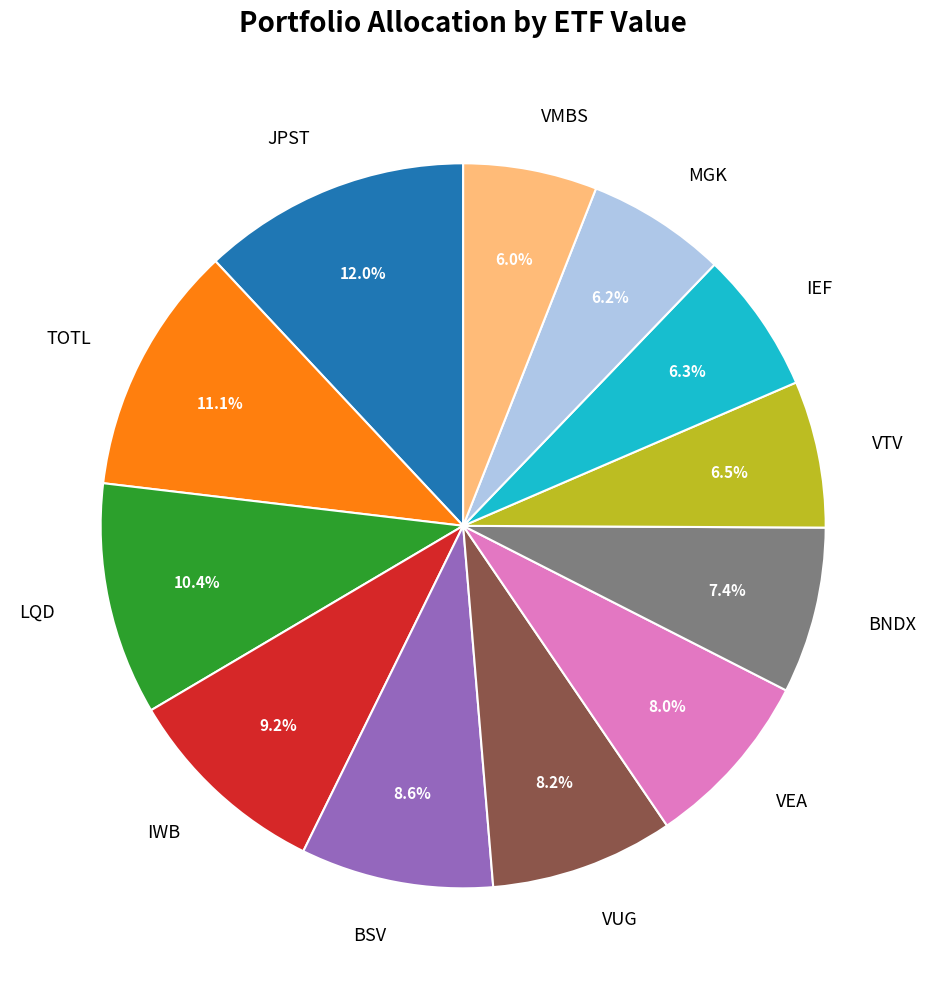

Do MGK and TOTL together represent more than half of the pie?

No